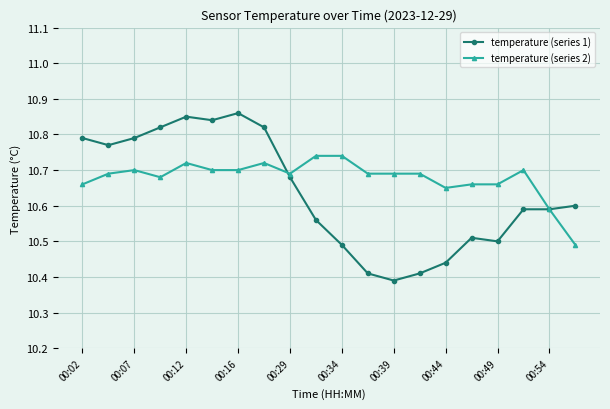

True or false: temperature (series 2) and temperature (series 1) intersect in this chart.

True